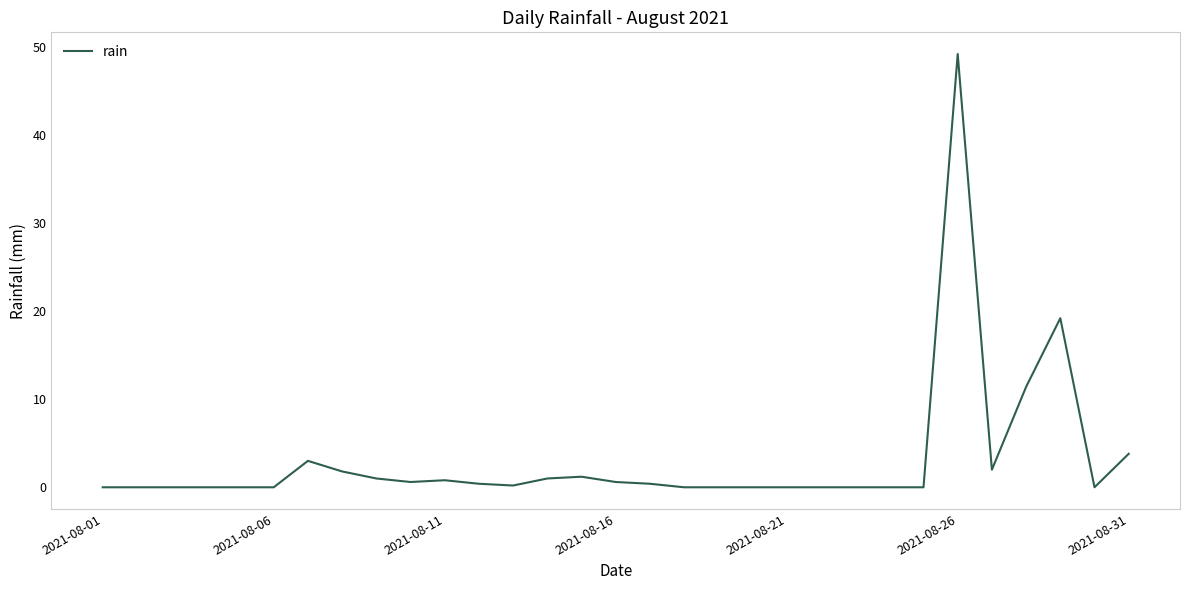

What is the maximum value shown in the chart?

49.2